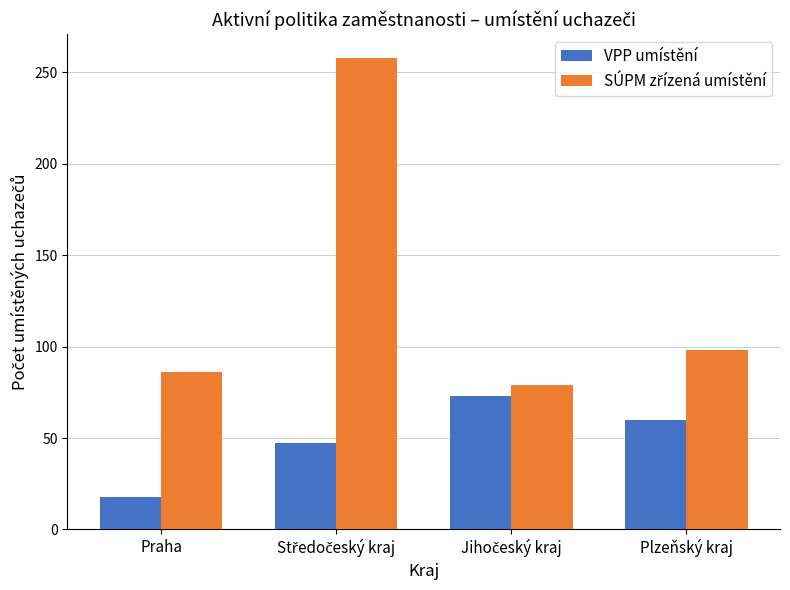

What is the smallest value displayed?

18